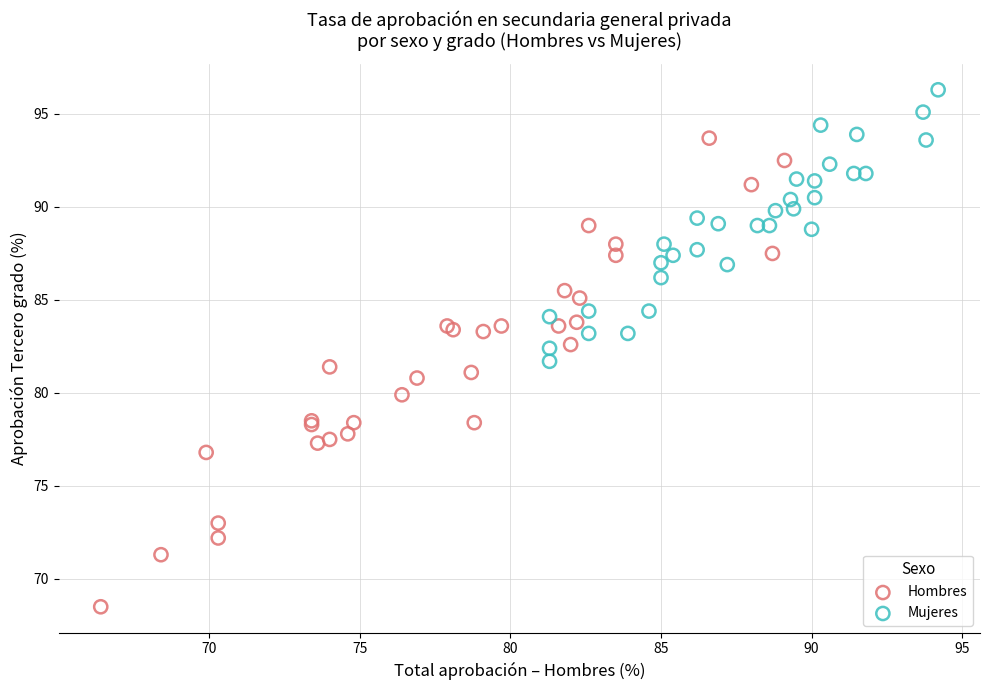

Which series reaches the maximum Y coordinate?

Mujeres